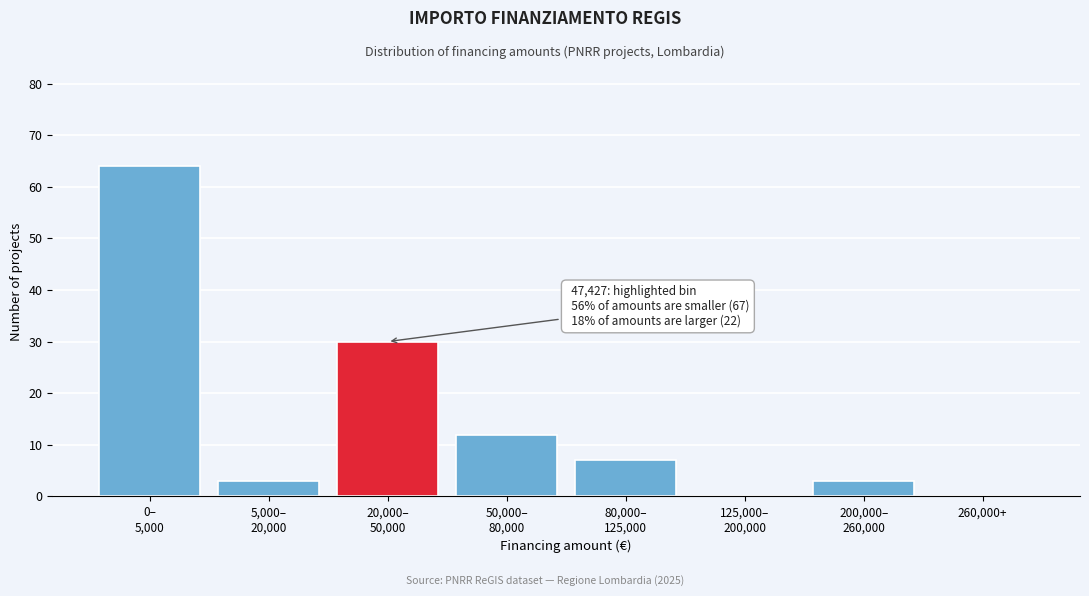

What is the maximum value shown in the chart?

64